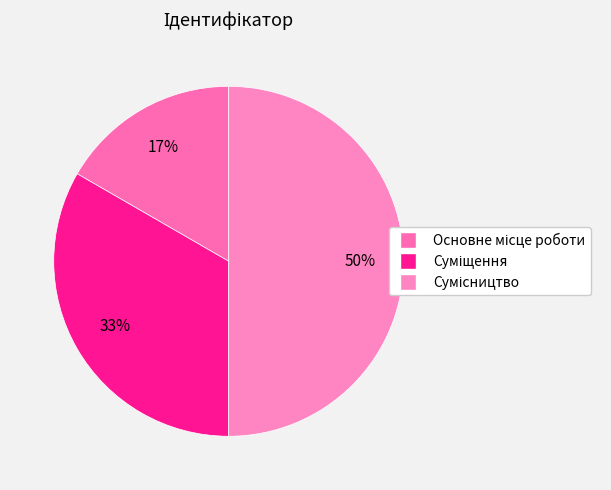

To the nearest percent, what percentage of the pie is Основне місце роботи?

17%